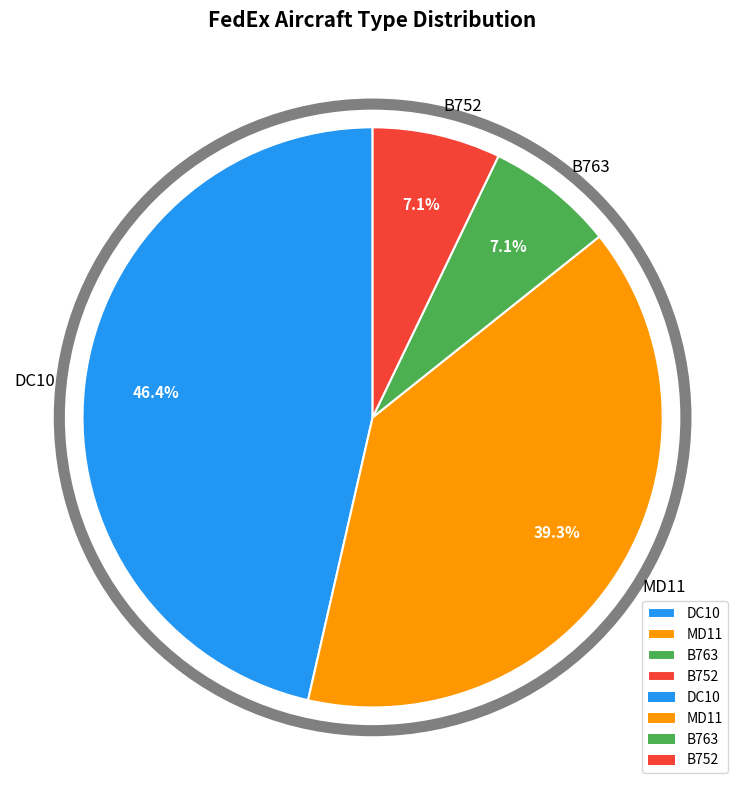

The MD11 slice represents 25% of the pie. True or false?

False